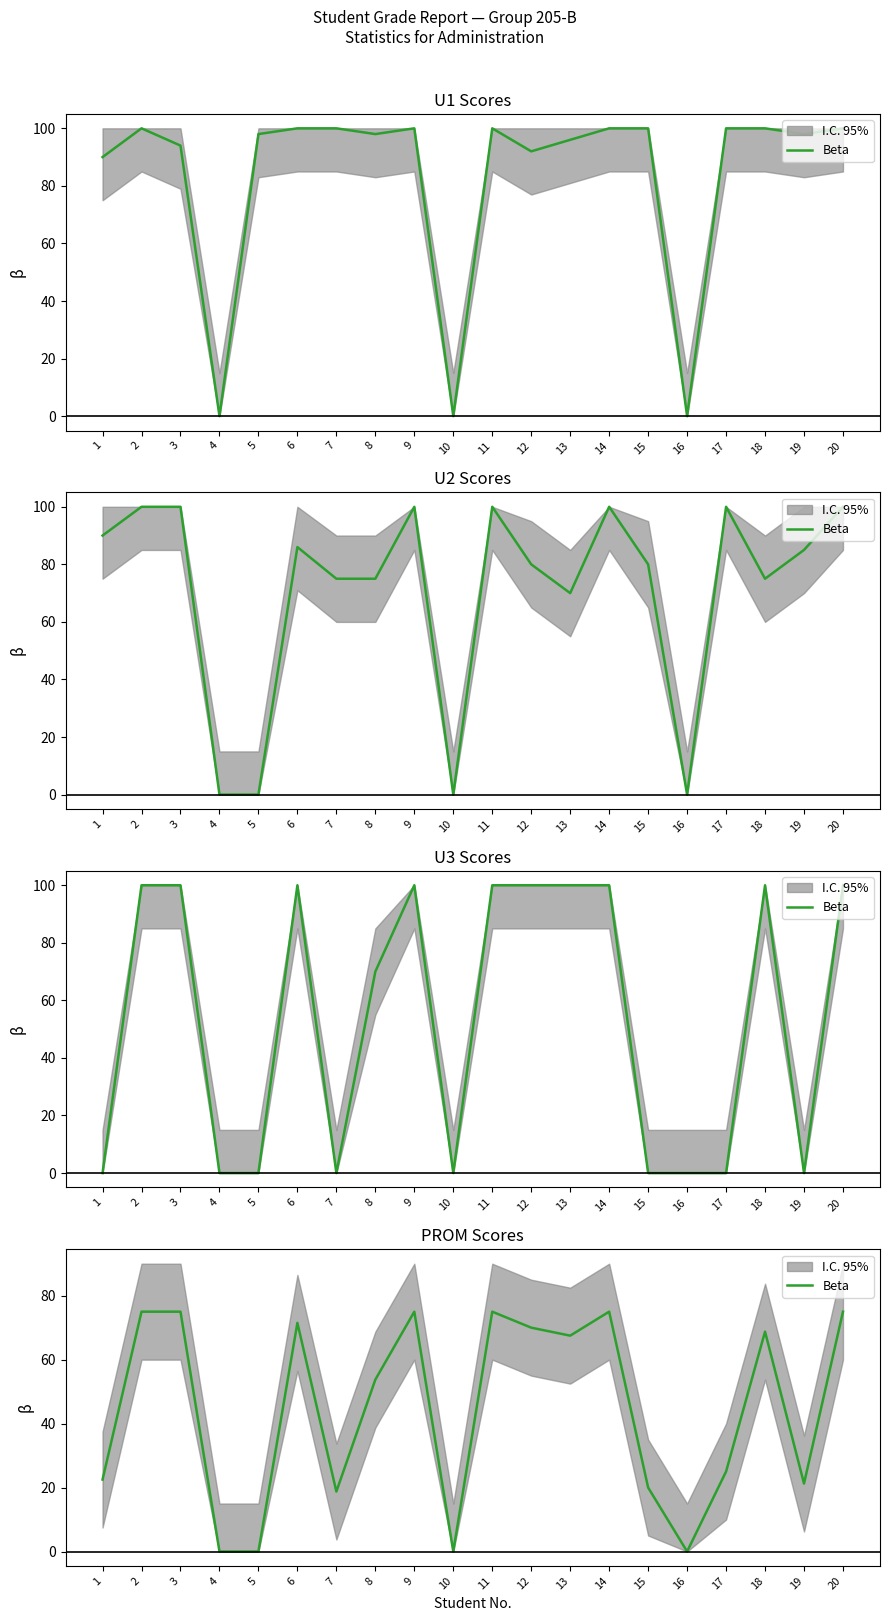

What is the value of the 2nd point from the left?

75.0